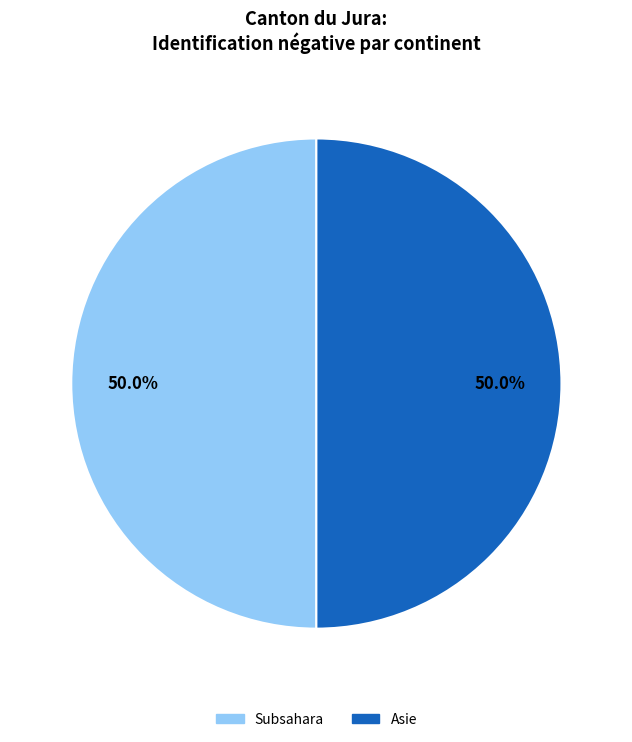

To the nearest percent, what portion does Asie represent?

50%